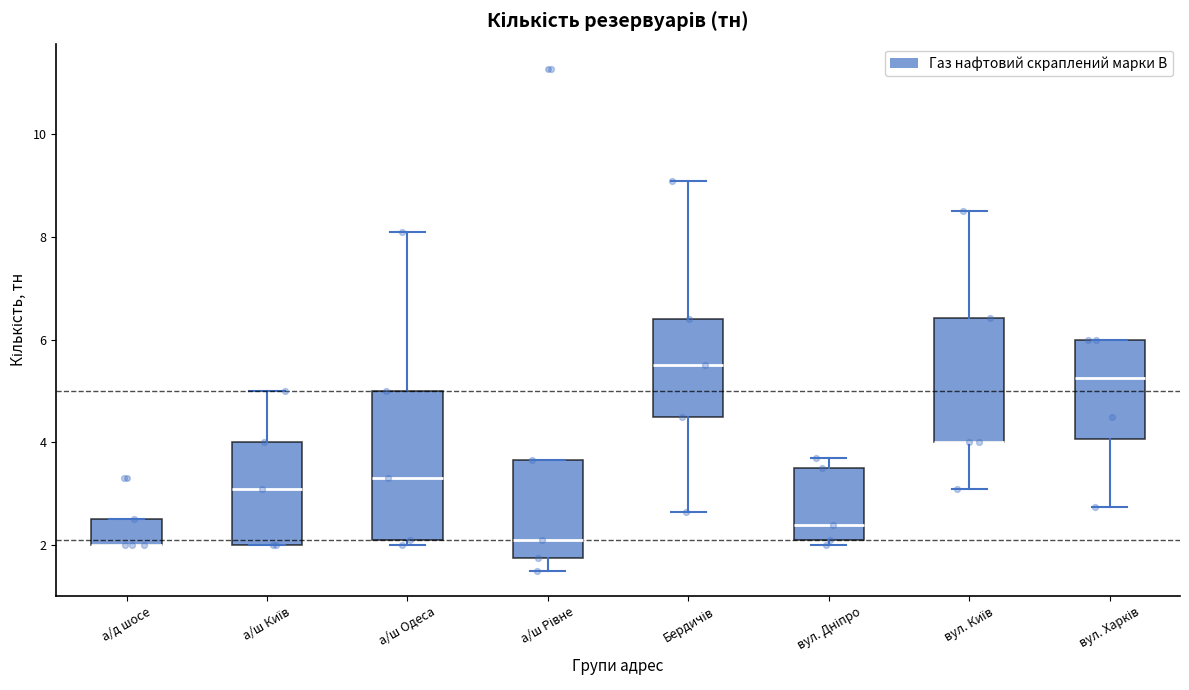

Where is the upper edge of the box for а/д шосе on the y-axis? The values are not printed on the chart, so give them approximately, as read against the axis.

2.6